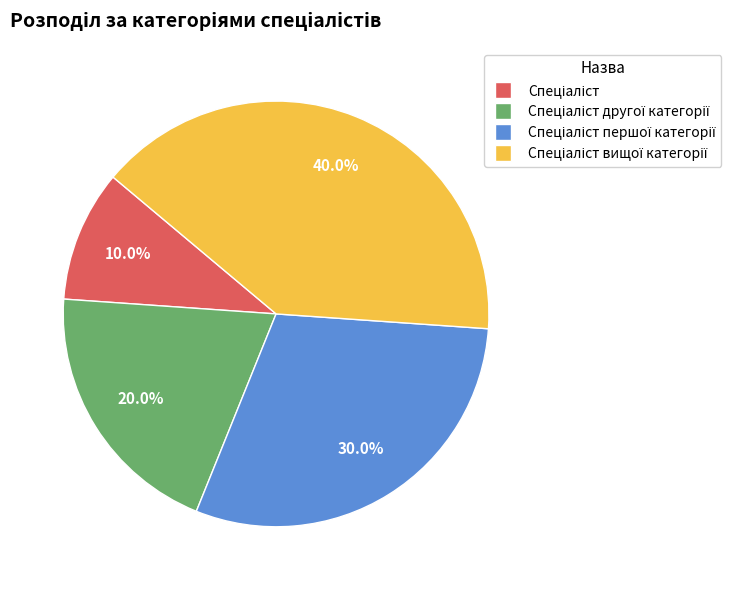

Is there any slice that represents more than half of the pie?

No